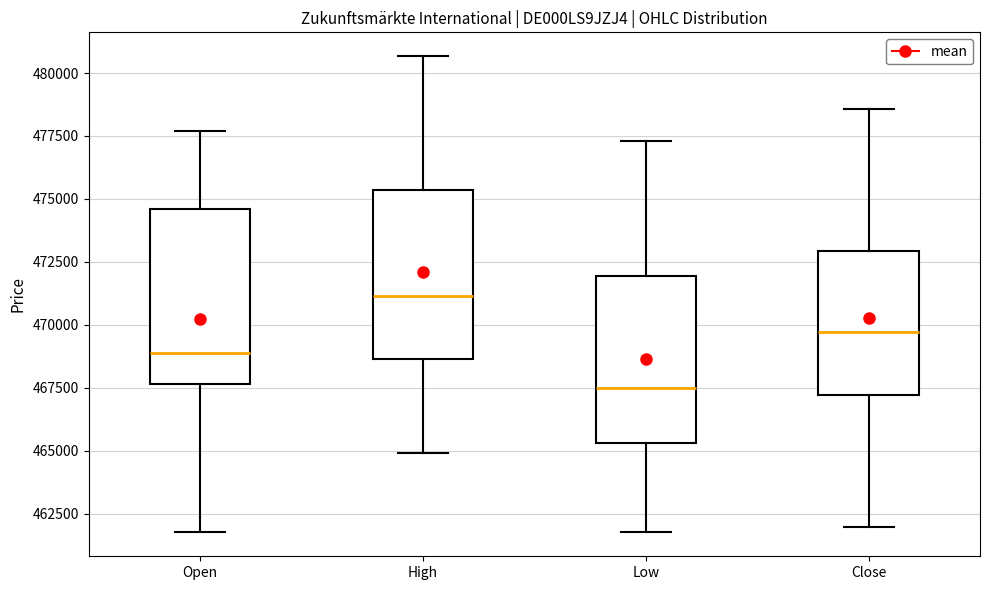

Where is the lower edge of the box for Open on the y-axis? The values are not printed on the chart, so give them approximately, as read against the axis.

467500